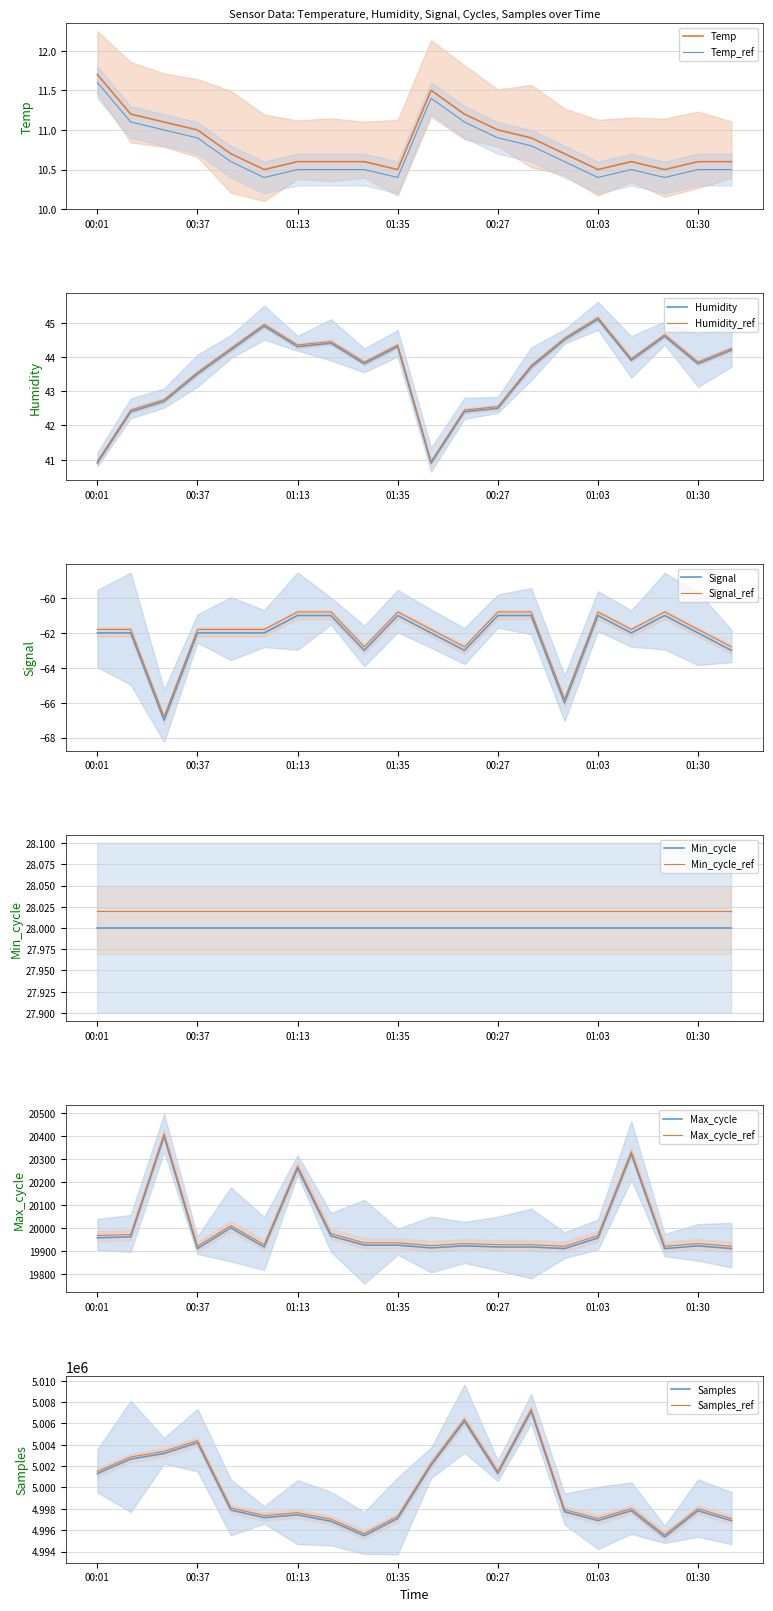

What is the difference between the second highest and second lowest values in the Samples series?

10714